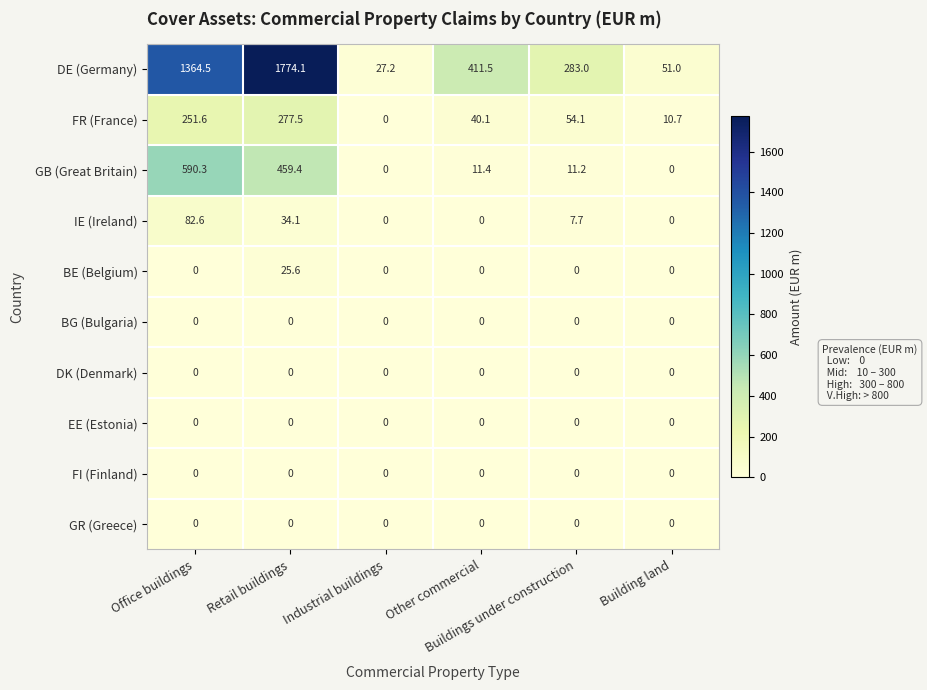

Count the number of categories in the chart.

6